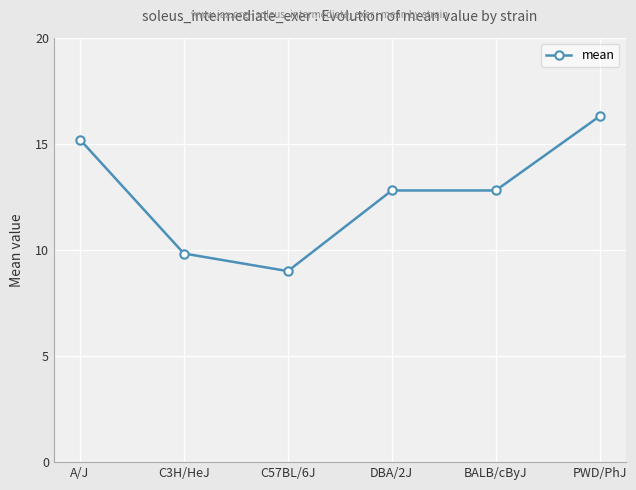

What is the change in value from C3H/HeJ to C57BL/6J?

-0.8